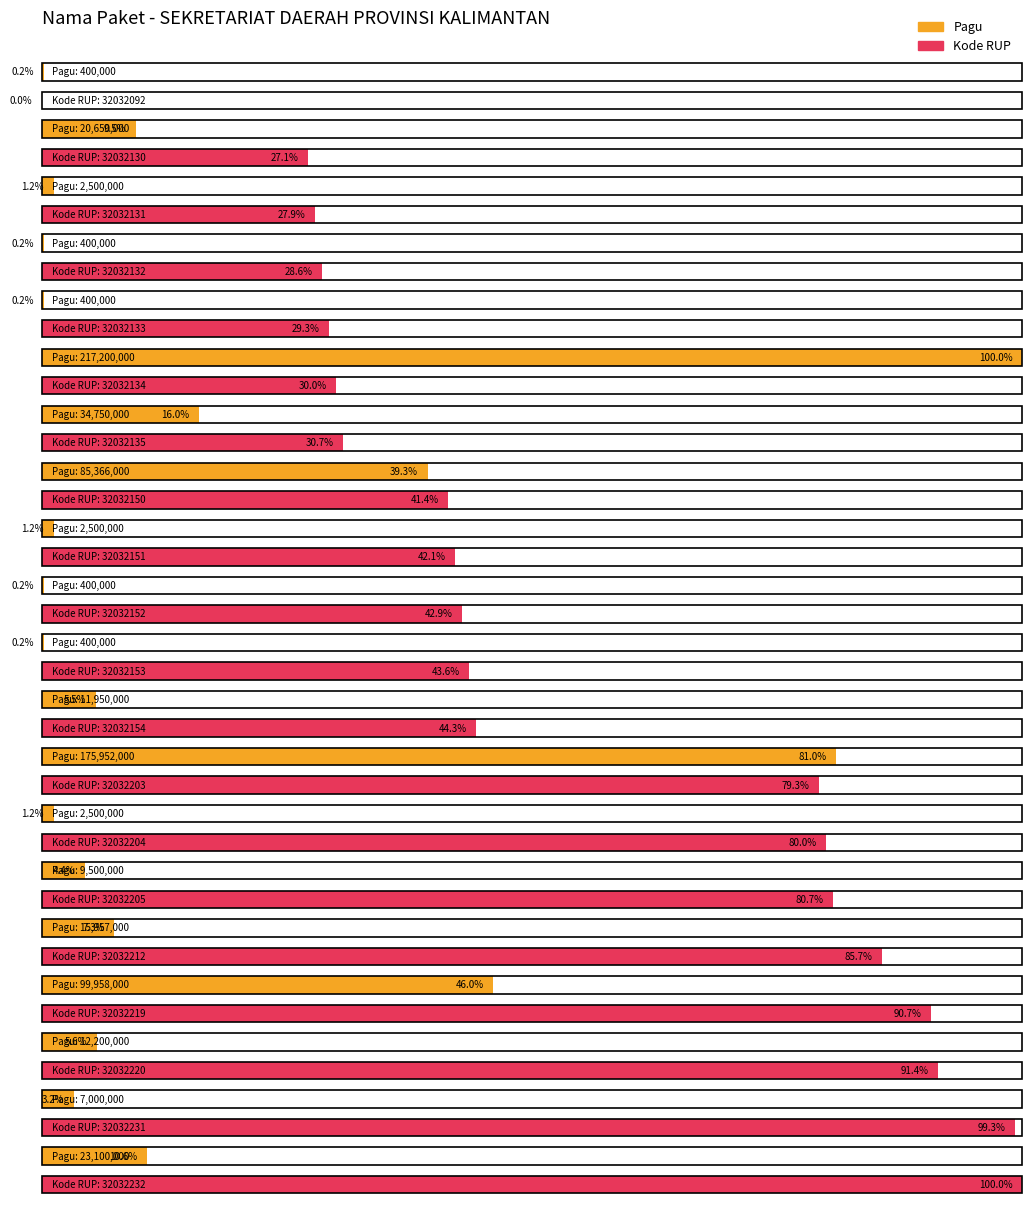

What is the sum of all Kode RUP values?

640643373